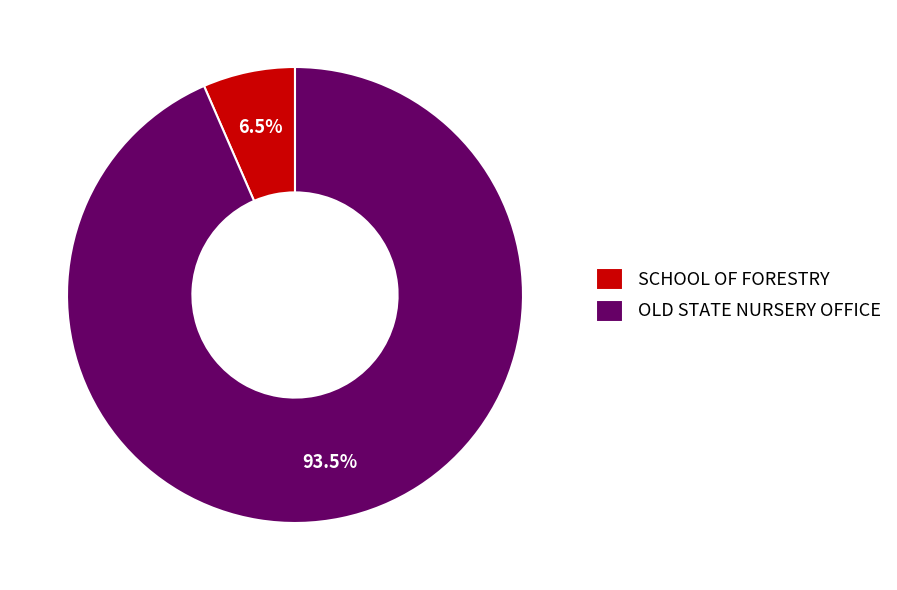

Count the number of slices in the pie.

2